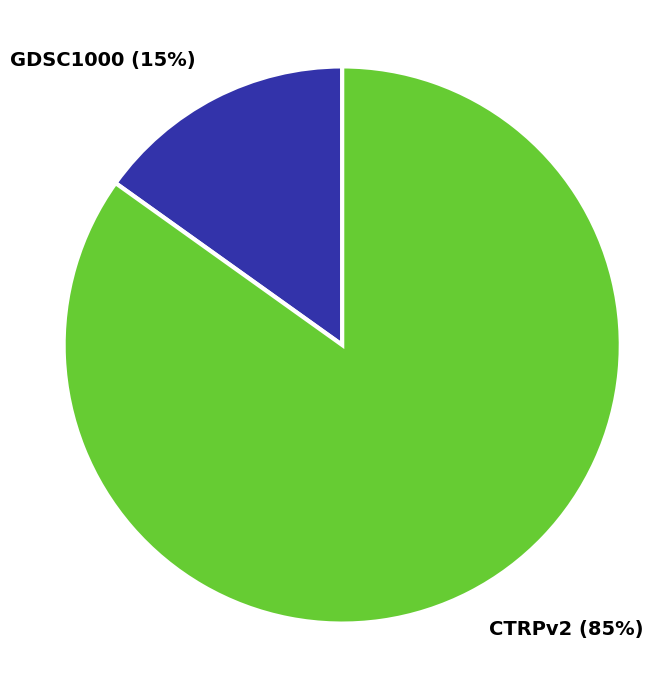

How many slices are in this pie chart?

2